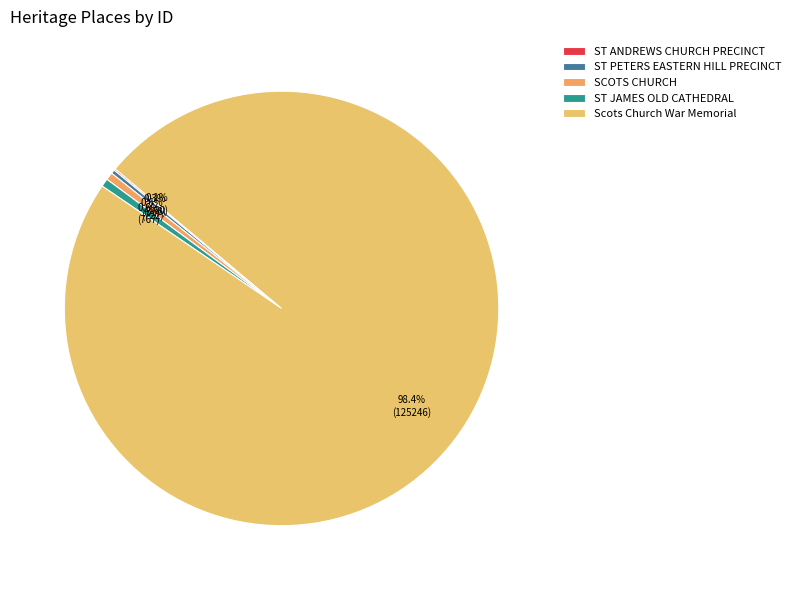

Which slice is the smallest?

ST ANDREWS CHURCH PRECINCT